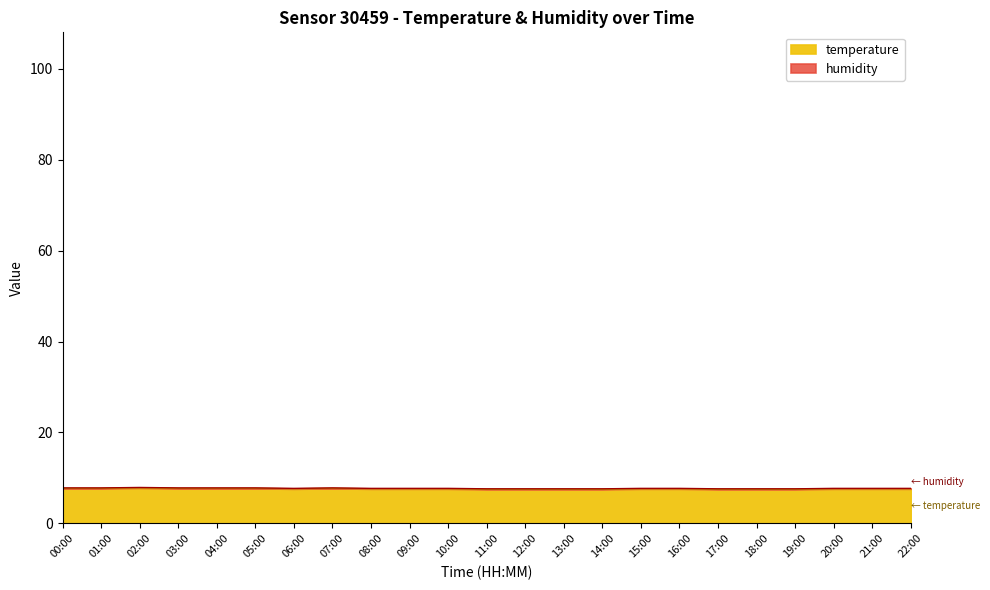

List the labels in order of value, smallest first.

11:00, 12:00, 13:00, 14:00, 17:00, 18:00, 19:00, 06:00, 08:00, 09:00, 10:00, 15:00, 16:00, 20:00, 21:00, 22:00, 00:00, 01:00, 03:00, 04:00, 05:00, 07:00, 02:00